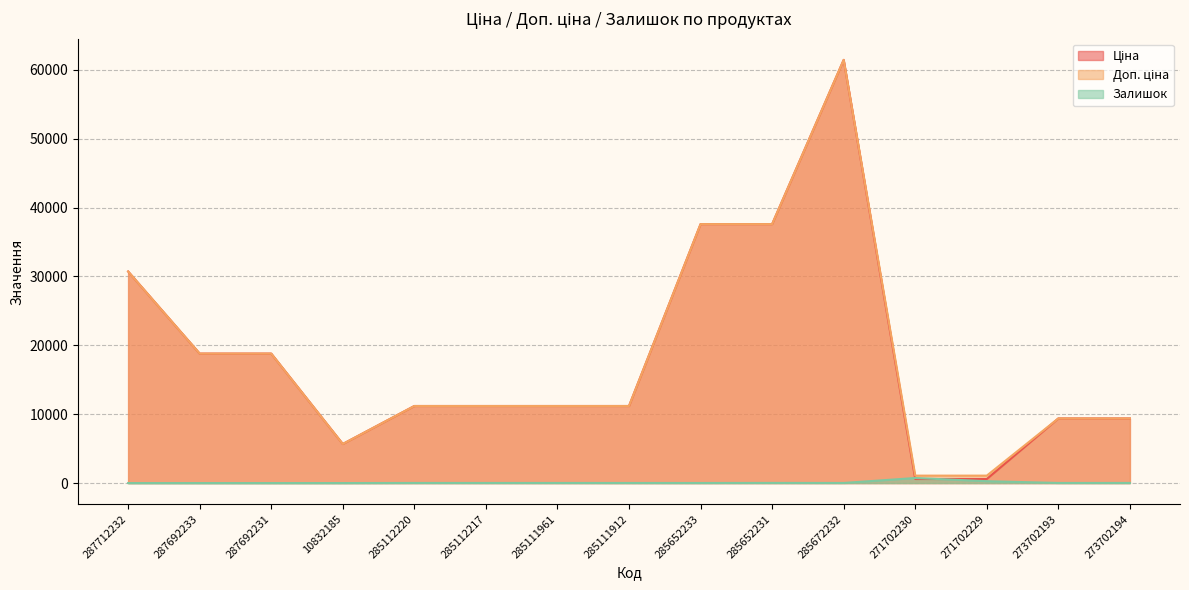

Rank the series at 285112220 from highest to lowest value.

Ціна, Доп. ціна, Залишок